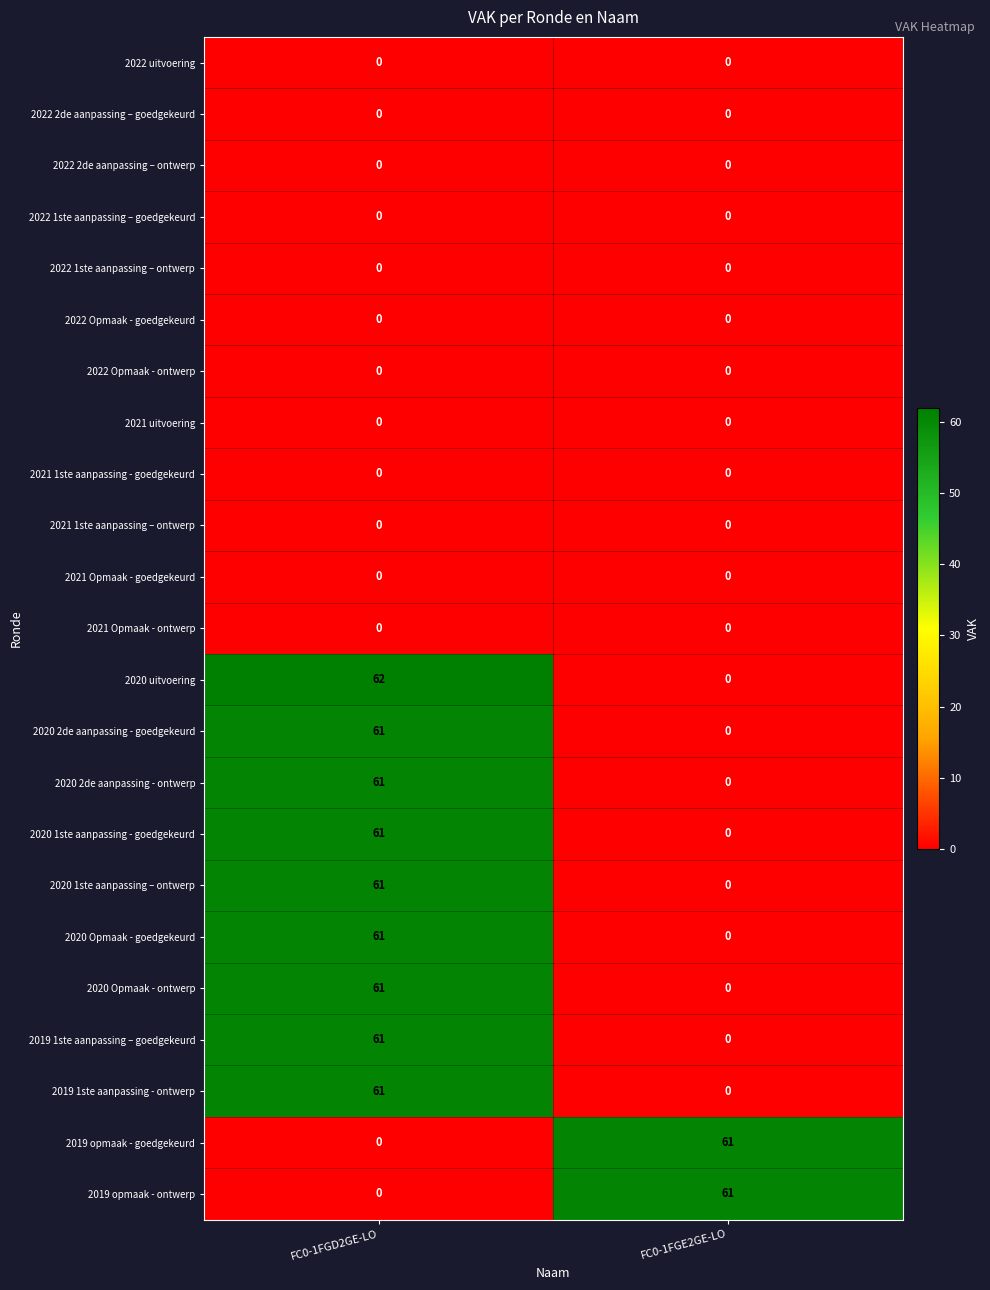

Rank the categories by 2020 Opmaak - ontwerp value from highest to lowest.

FC0-1FGD2GE-LO, FC0-1FGE2GE-LO